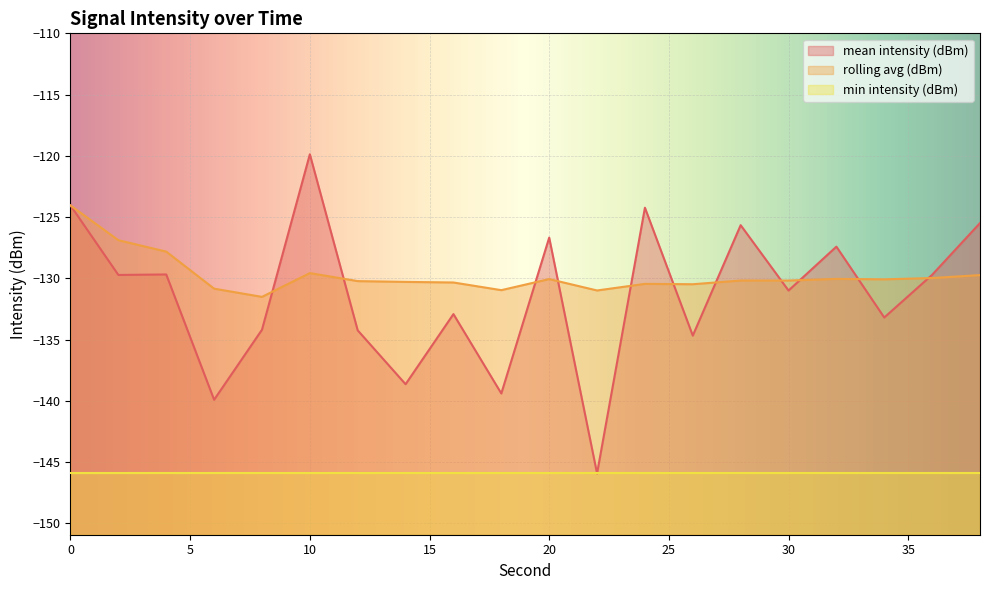

Count the number of categories in the chart.

20